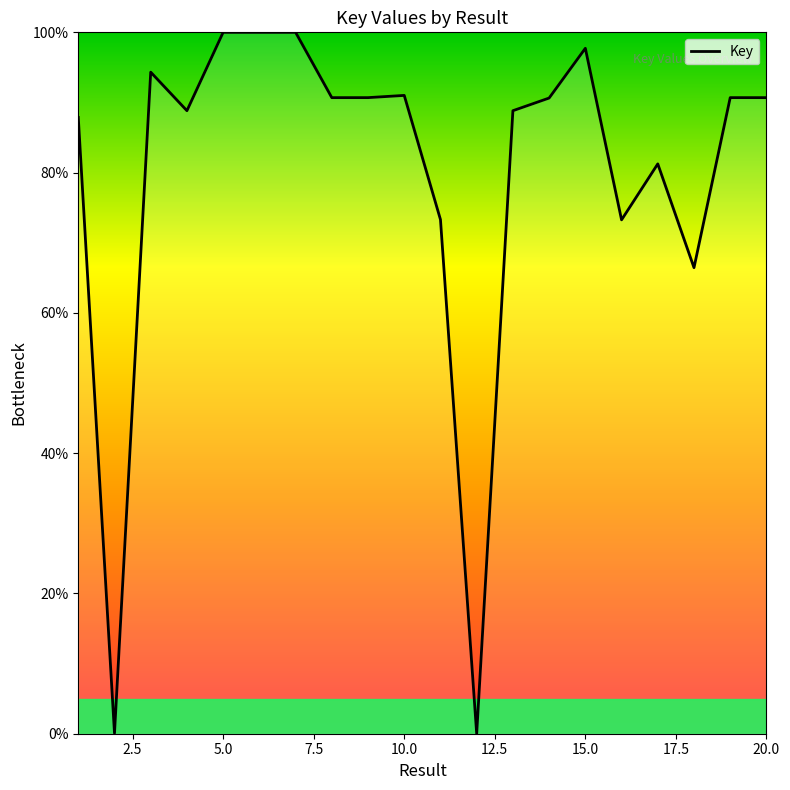

What is the difference between the maximum and minimum values?

100.0